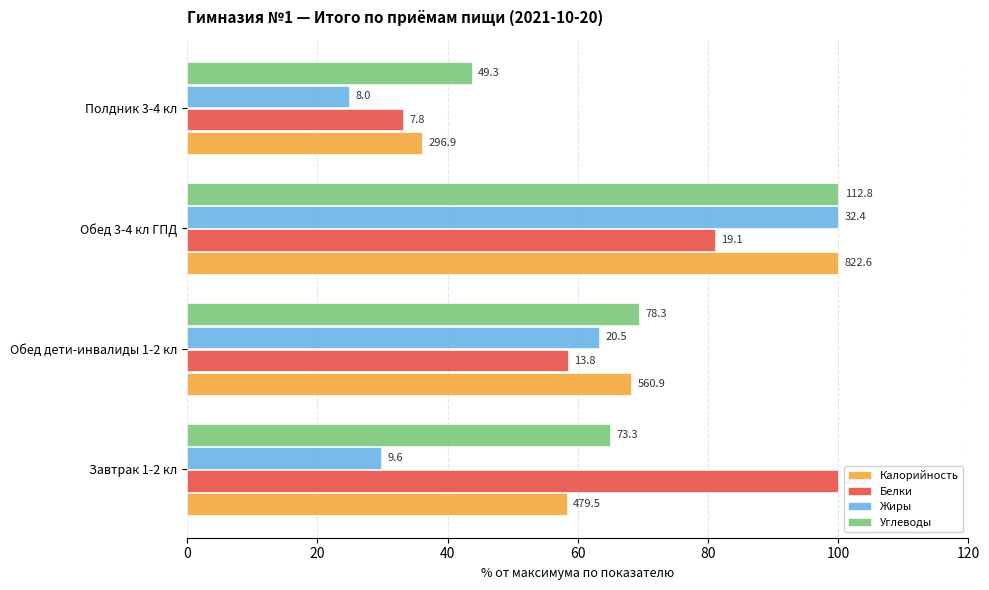

What is the highest value of the Жиры series?

100.0